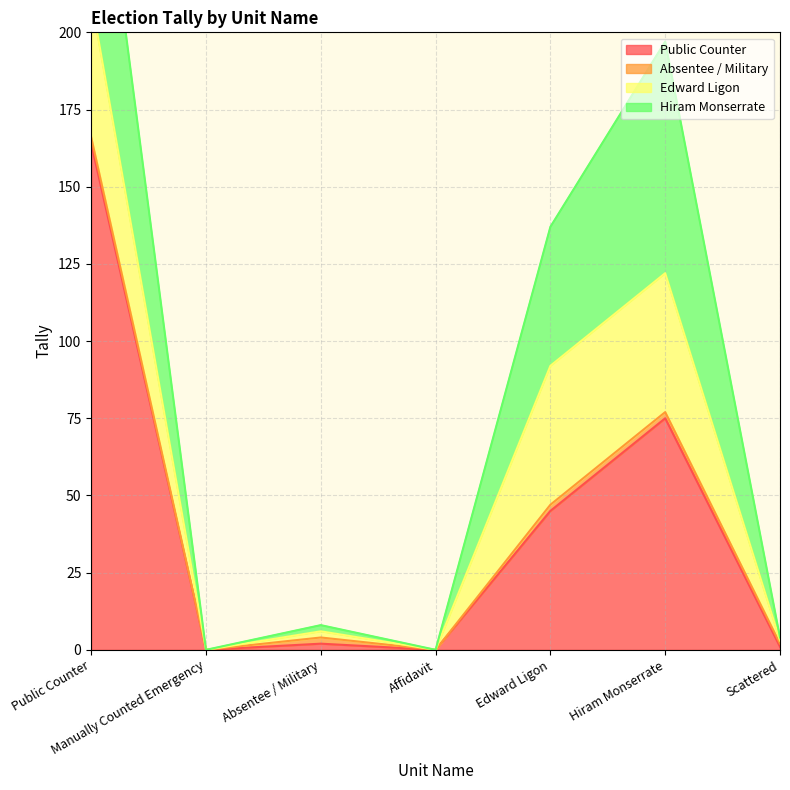

Rank the categories by Edward Ligon value from highest to lowest.

Public Counter, Edward Ligon, Hiram Monserrate, Absentee / Military, Scattered, Manually Counted Emergency, Affidavit